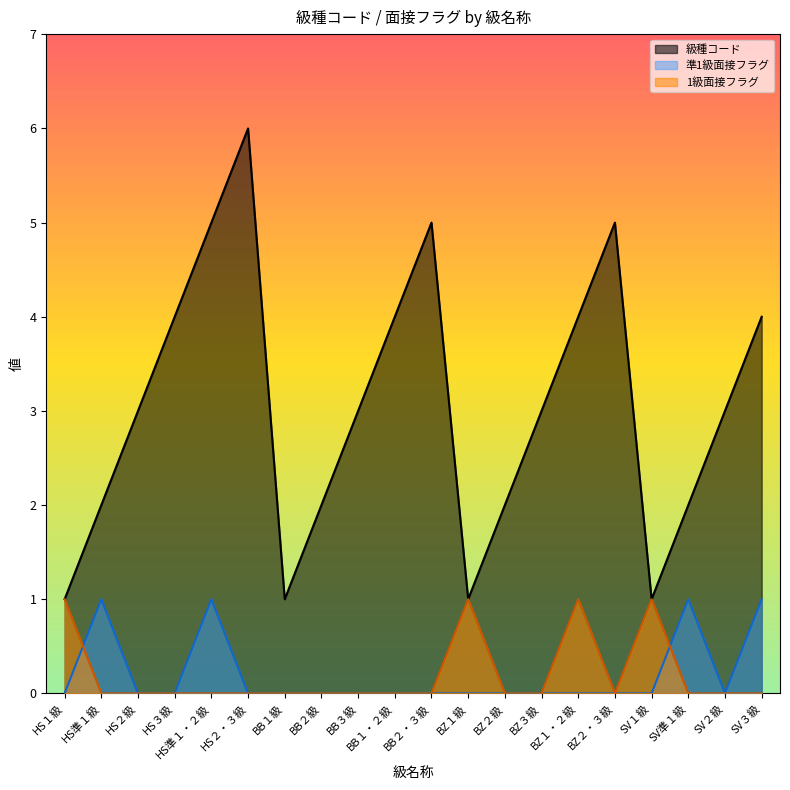

At which category does 1級面接フラグ reach its first local valley?

BZ２・３級